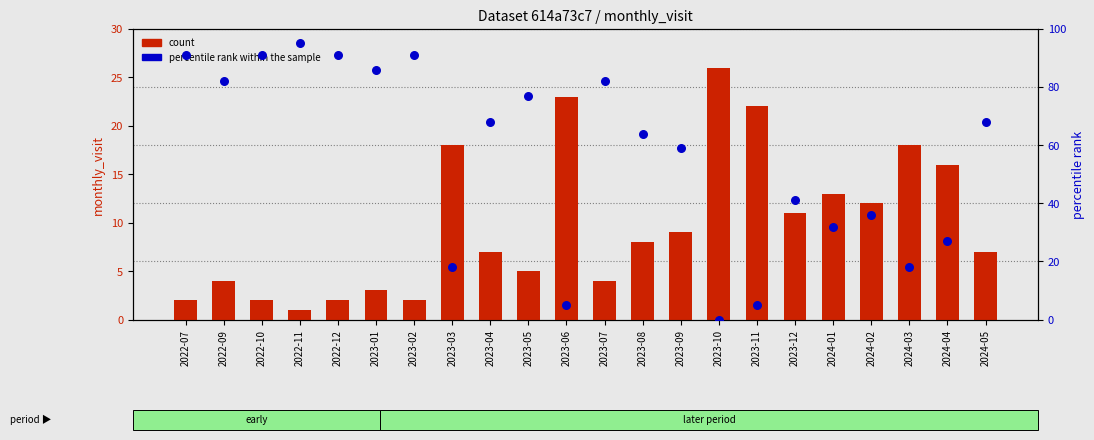

Which series has the largest total across all categories?

percentile rank within the sample